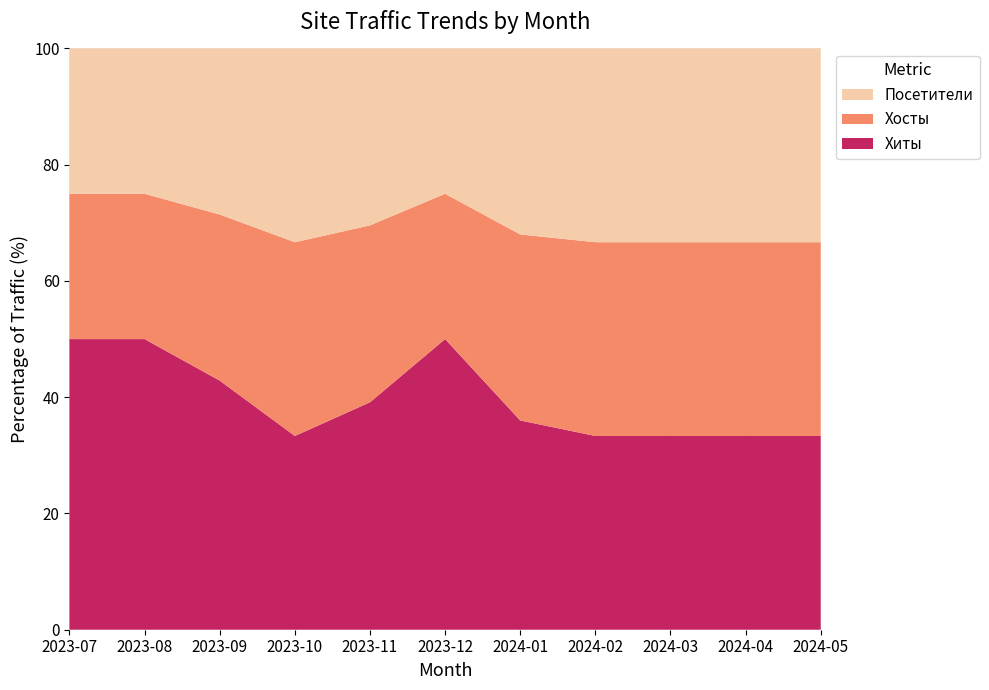

Reading left to right, what are all the values shown in this chart?

Хиты: 2023-07=4	2023-08=6	2023-09=12	2023-10=14	2023-11=9	2023-12=2	2024-01=9	2024-02=4	2024-03=3	2024-04=3	2024-05=4
Хосты: 2023-07=2	2023-08=3	2023-09=8	2023-10=14	2023-11=7	2023-12=1	2024-01=8	2024-02=4	2024-03=3	2024-04=3	2024-05=4
Посетители: 2023-07=2	2023-08=3	2023-09=8	2023-10=14	2023-11=7	2023-12=1	2024-01=8	2024-02=4	2024-03=3	2024-04=3	2024-05=4